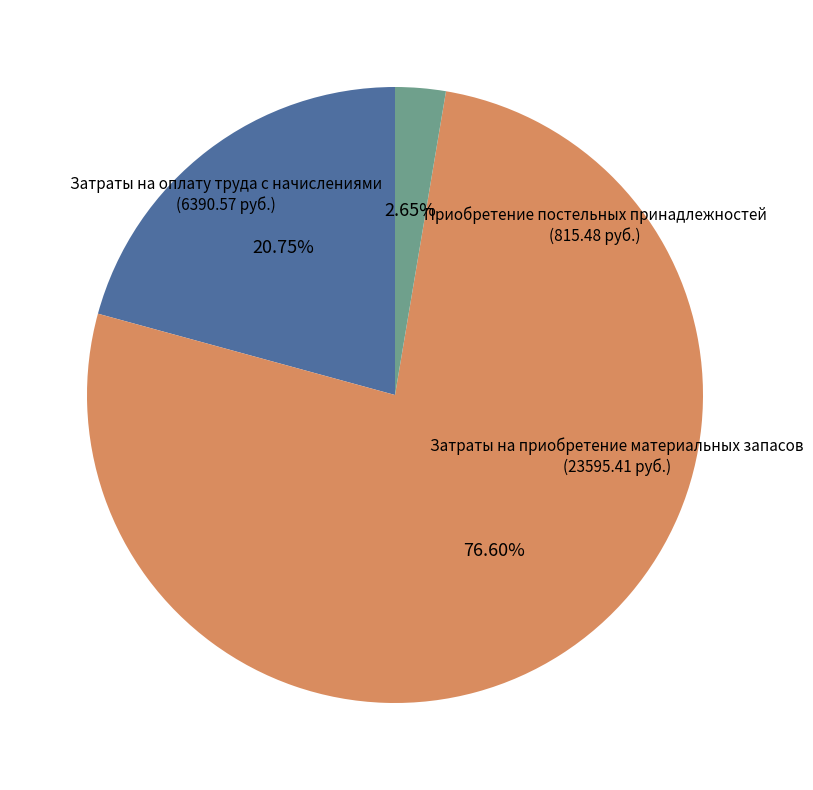

Is there any slice that represents more than half of the pie?

Yes